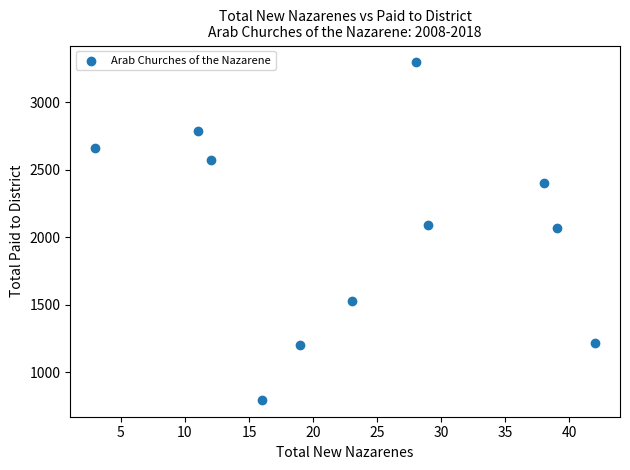

What is the range of Y values (max minus min)?

2500